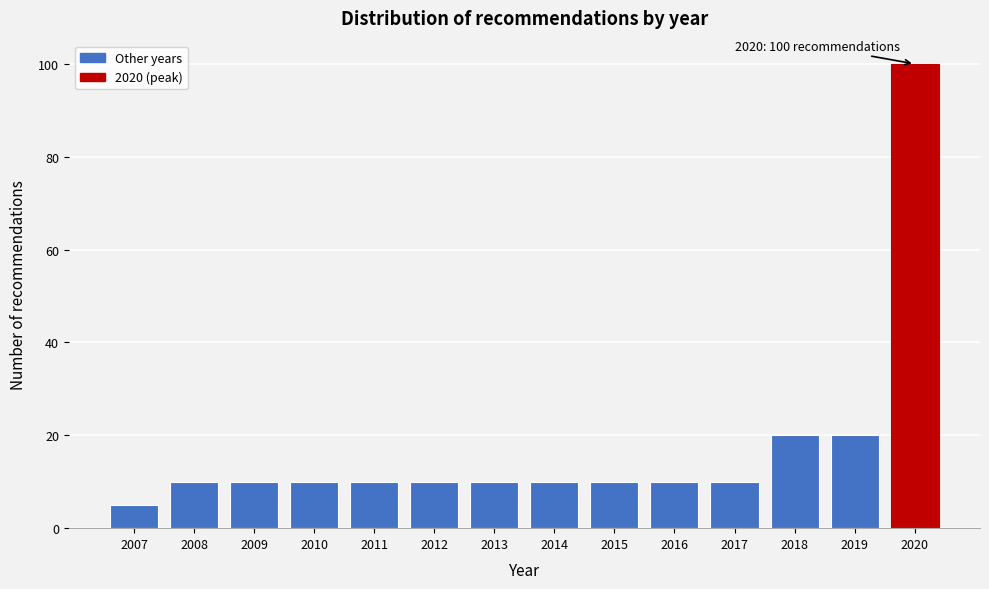

Reading left to right, list all the values displayed in this chart.

5	10	10	10	10	10	10	10	10	10	10	20	20	100